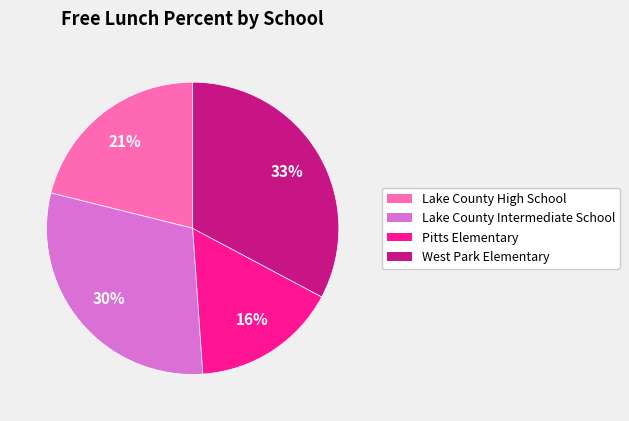

How many segments does this pie chart have?

4